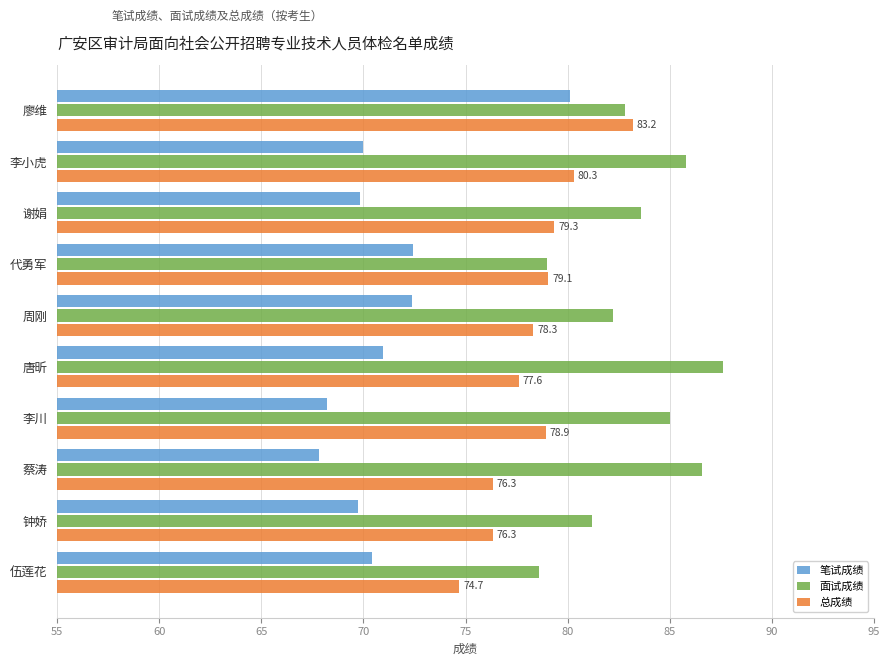

What is the sum of all 面试成绩 values?

832.4